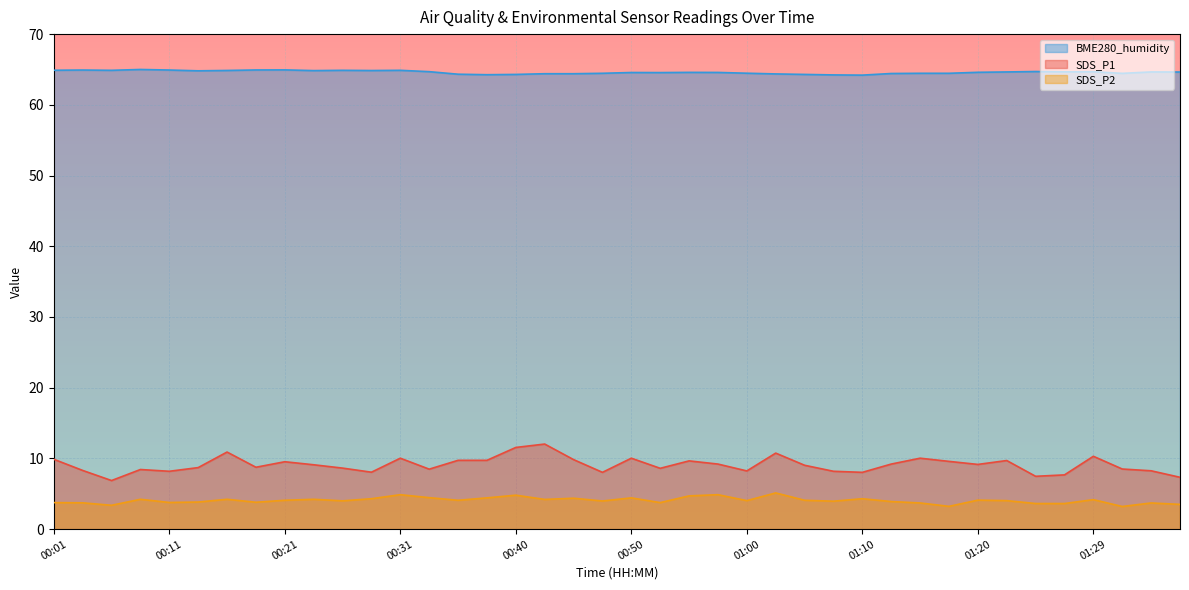

Which label corresponds to the largest value in the chart?

00:08